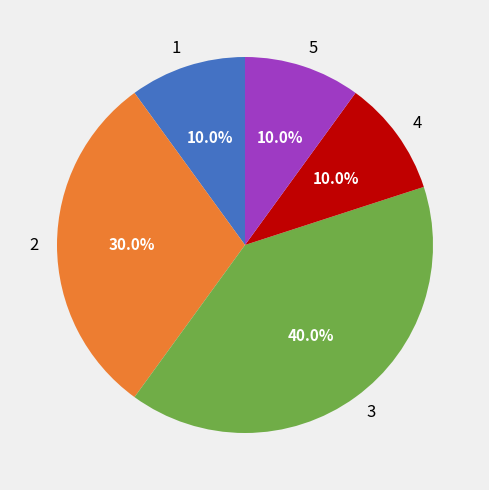

Is there a majority slice in this chart?

No